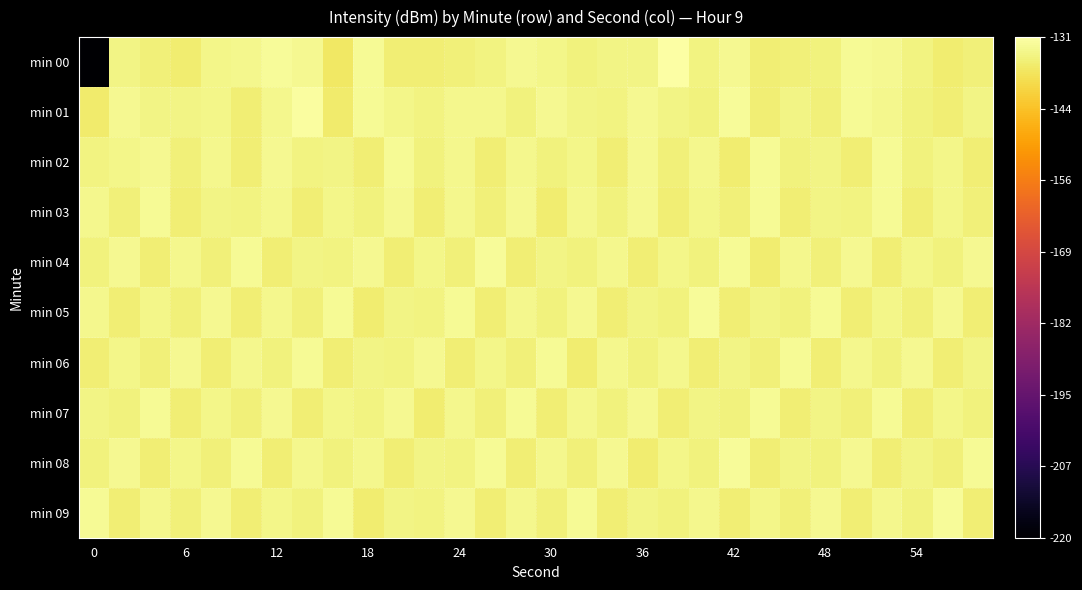

At which category is the sum across all series the highest?

26